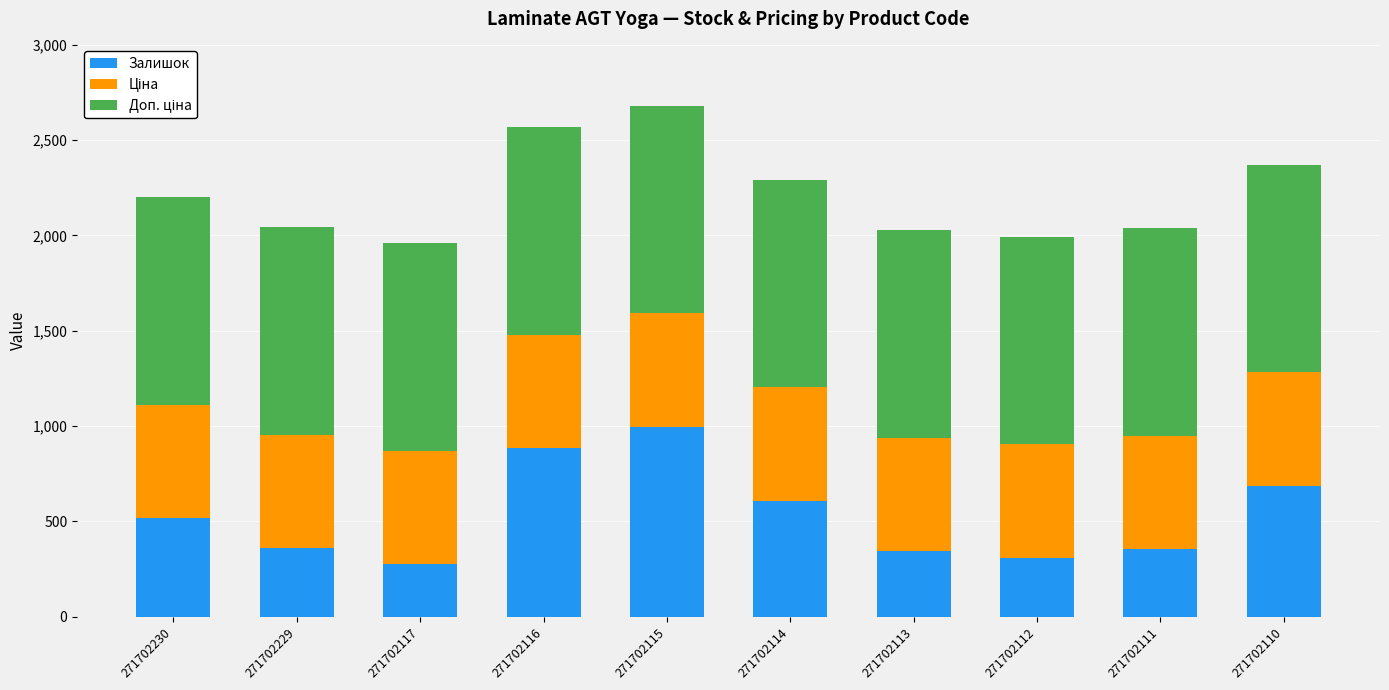

At which label does Залишок reach its peak?

271702115